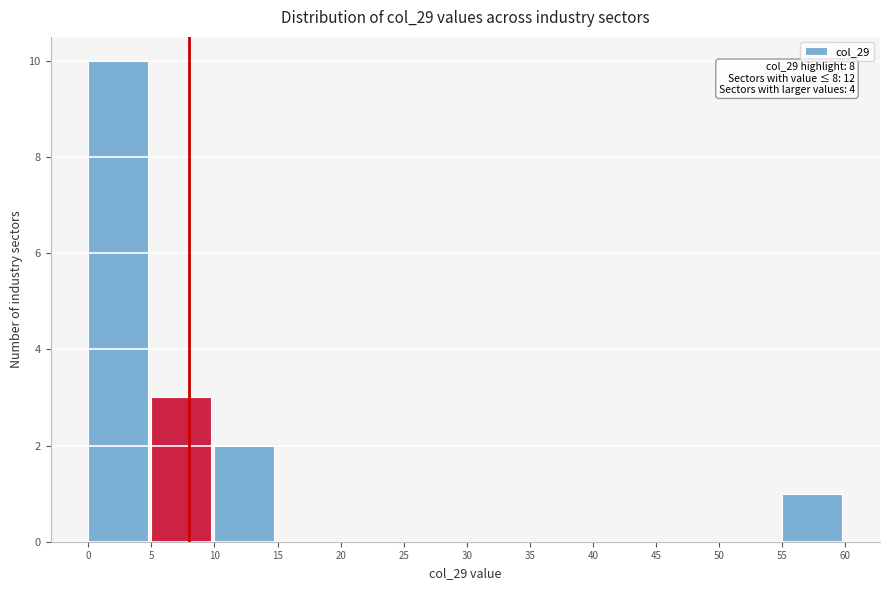

Which range on the x-axis has the tallest bar?

0 to 5